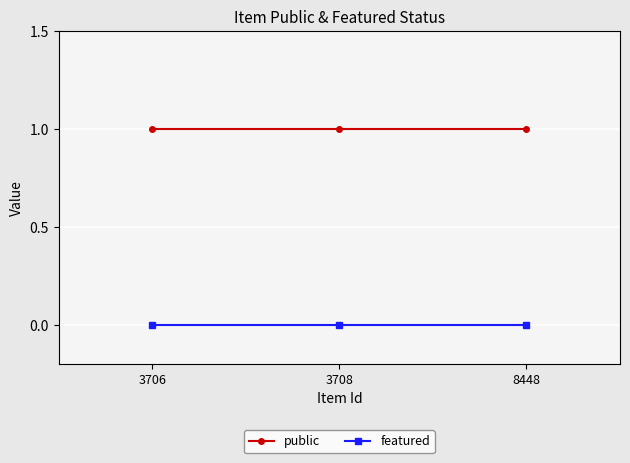

What value does the public series have at 3706?

1